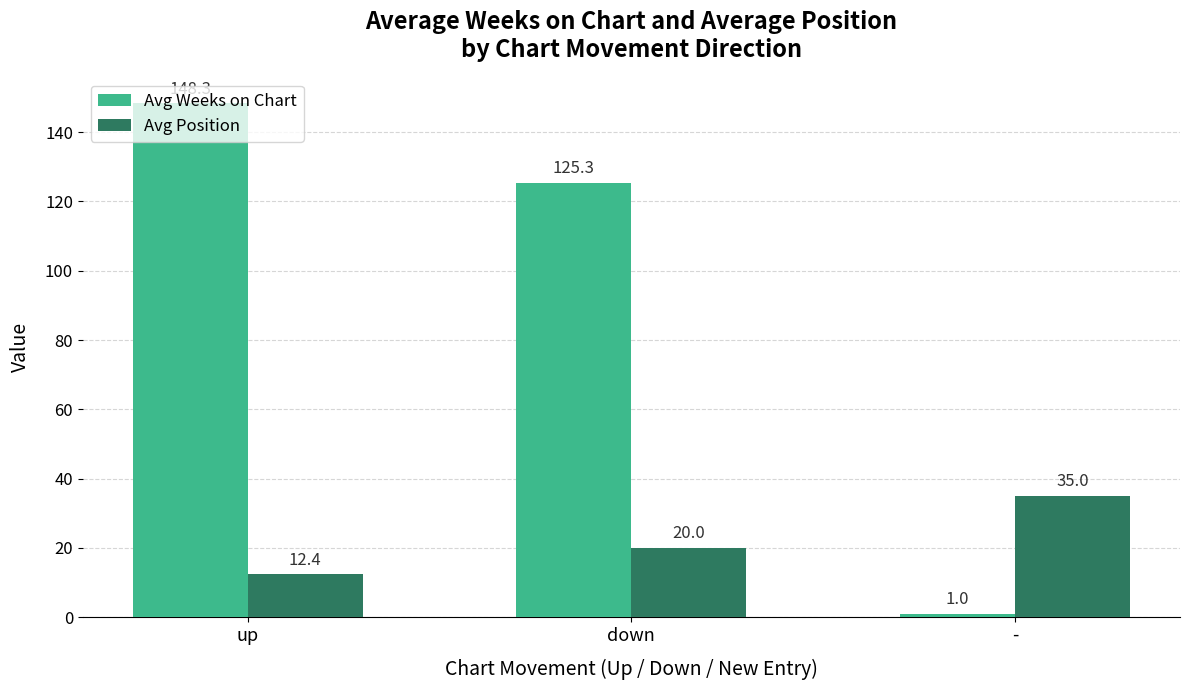

What is the value of the Avg Position bar at the 1st from the left?

12.4